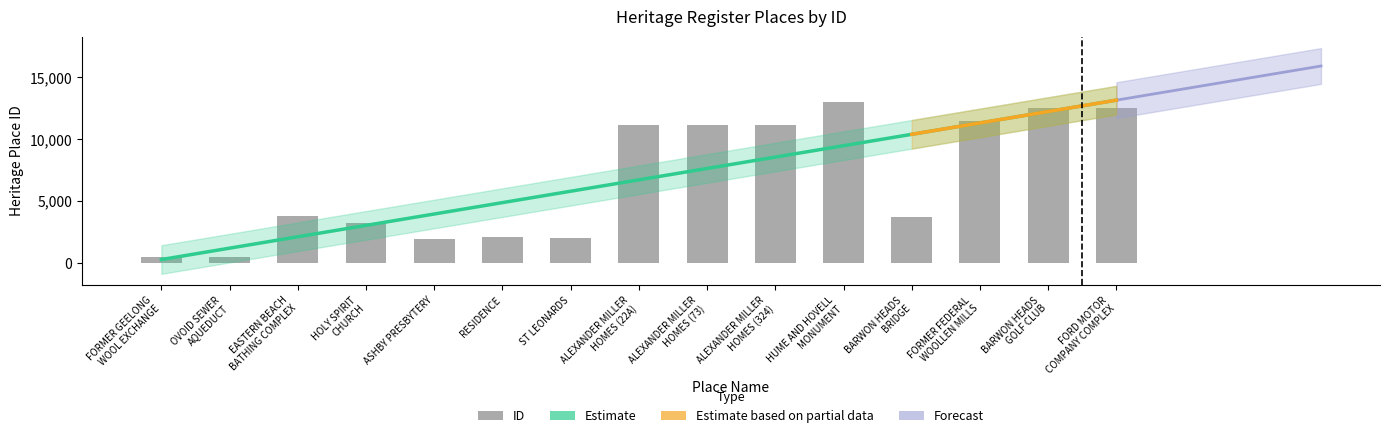

Which label corresponds to the largest value in the chart?

HUME AND HOVELL
MONUMENT